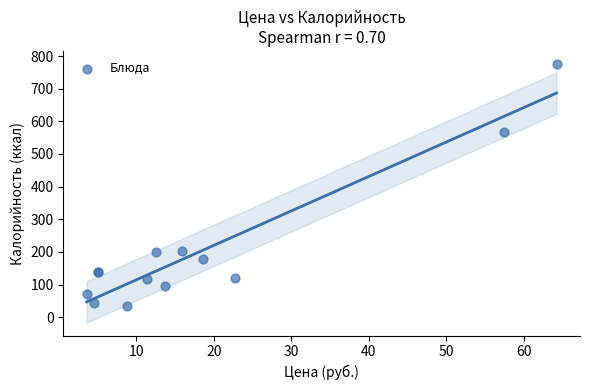

What Y value in the scatter plot is closest to 405?

567